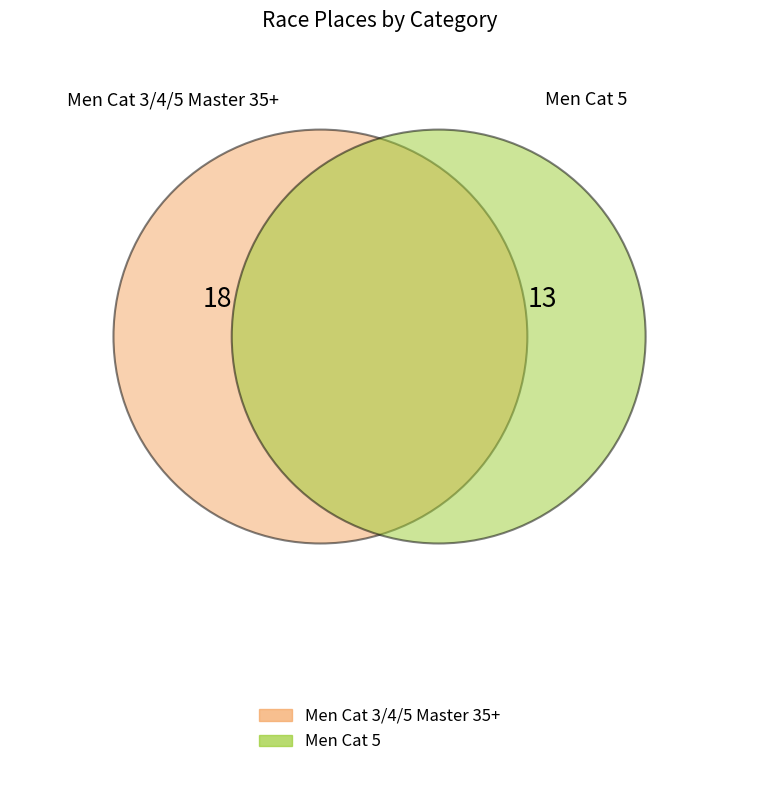

How many slices are in this pie chart?

2